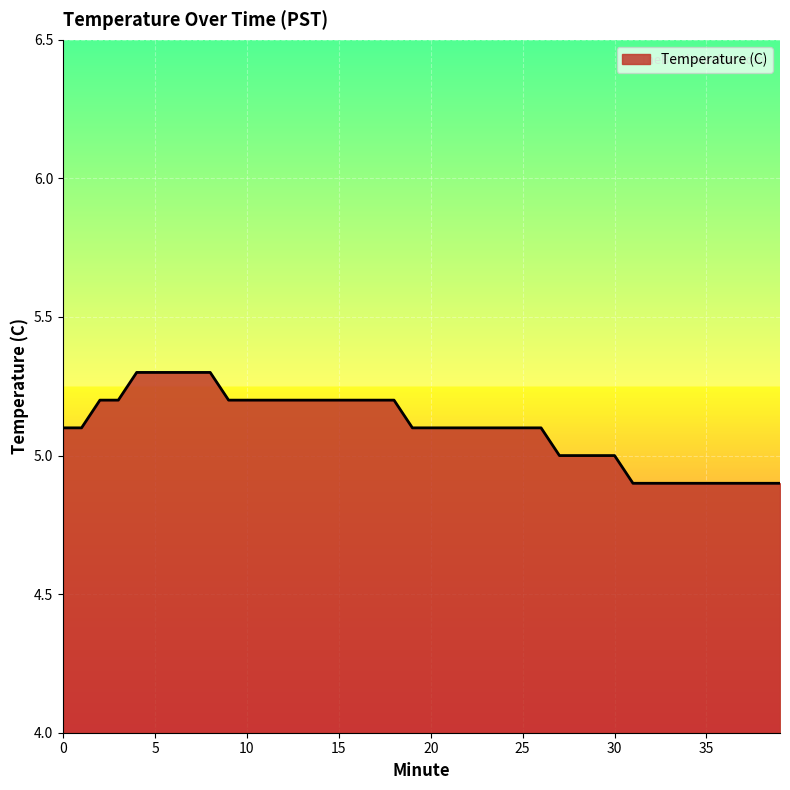

What is the difference between the maximum and minimum values?

0.4